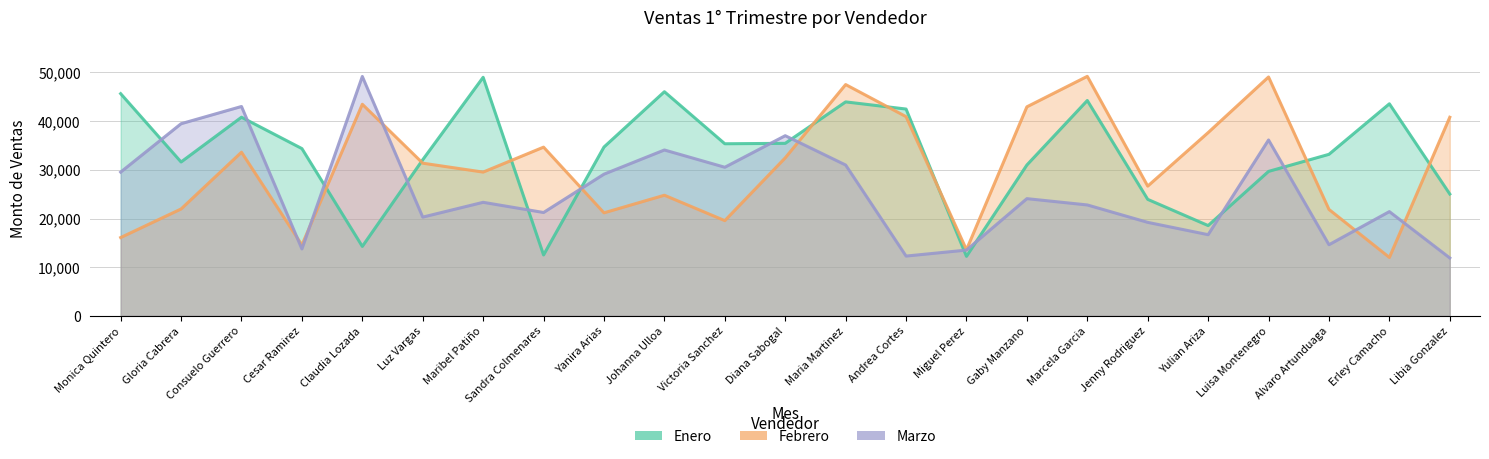

How many categories are shown in the chart?

23